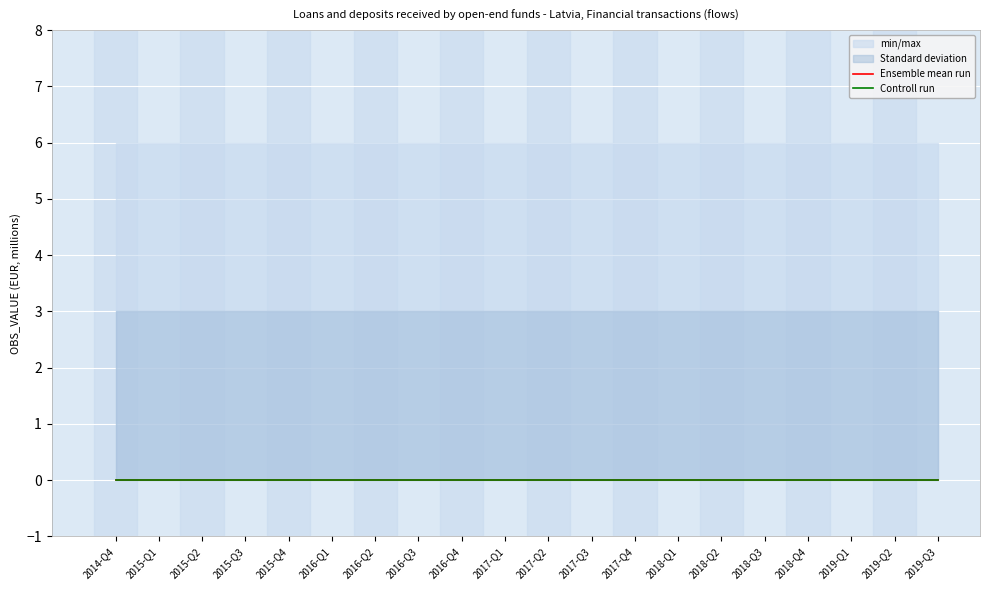

What is the difference between the highest and lowest values at 2018-Q1?

6